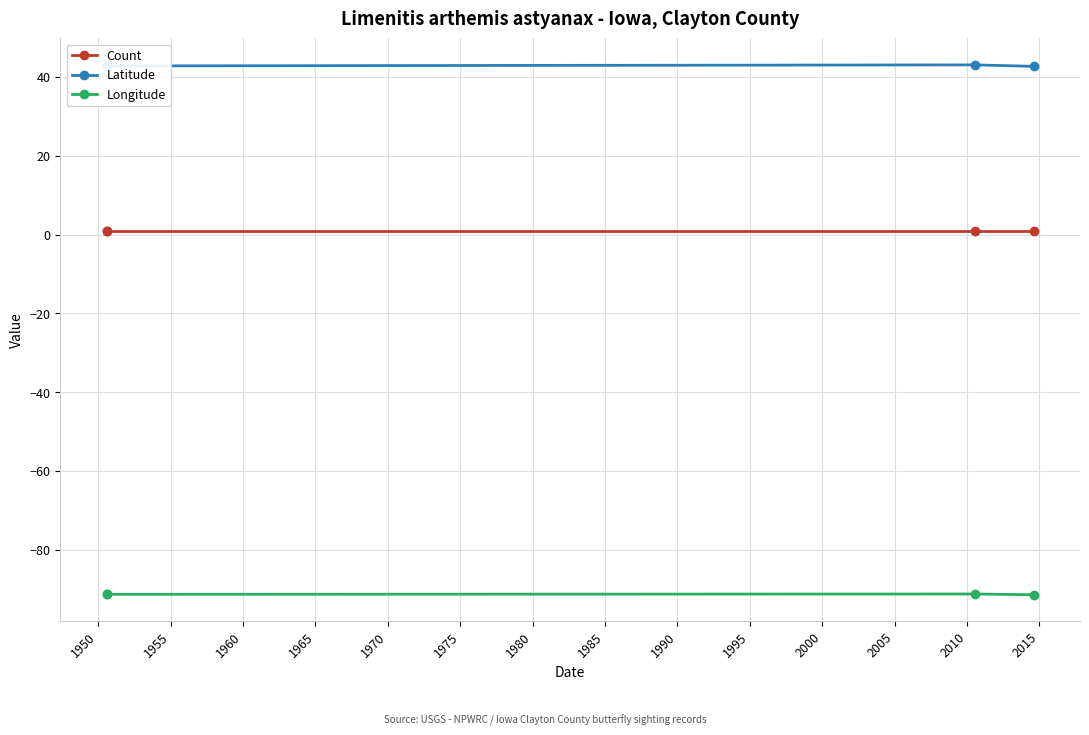

What is the smallest value displayed?

-91.4